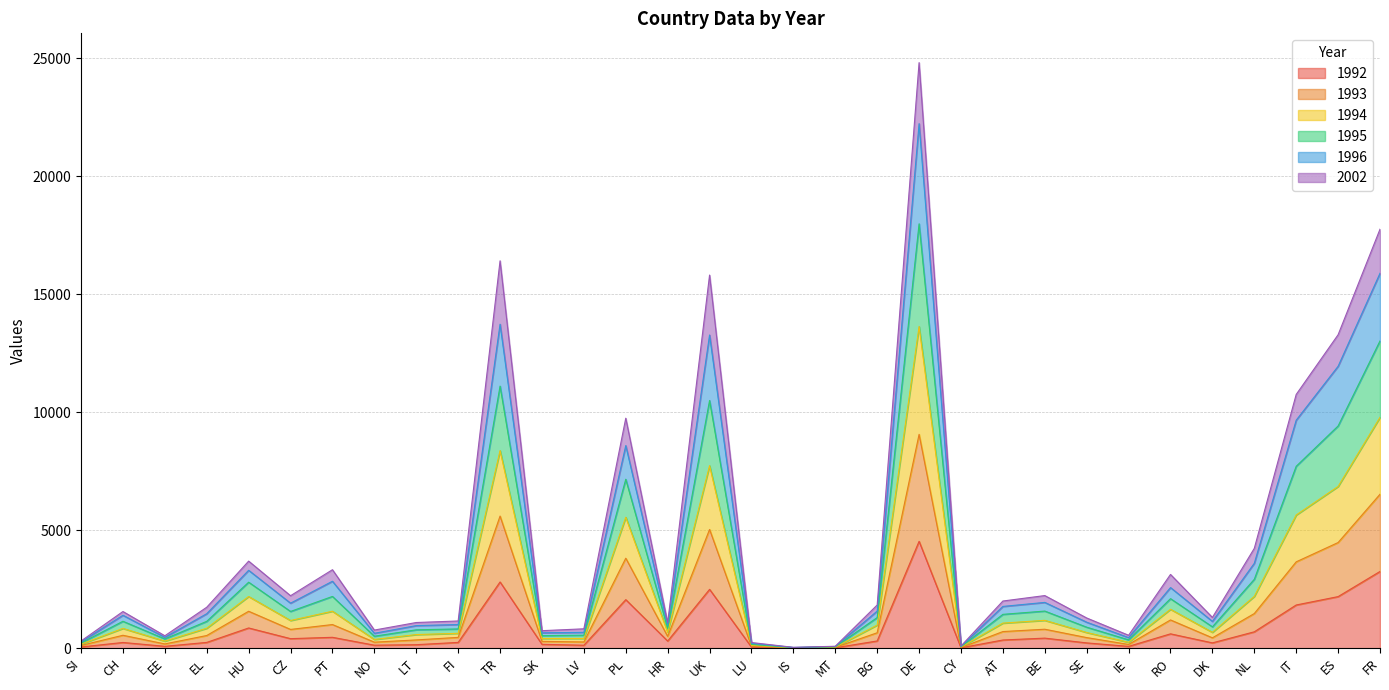

At which category is the sum across all series the highest?

DE